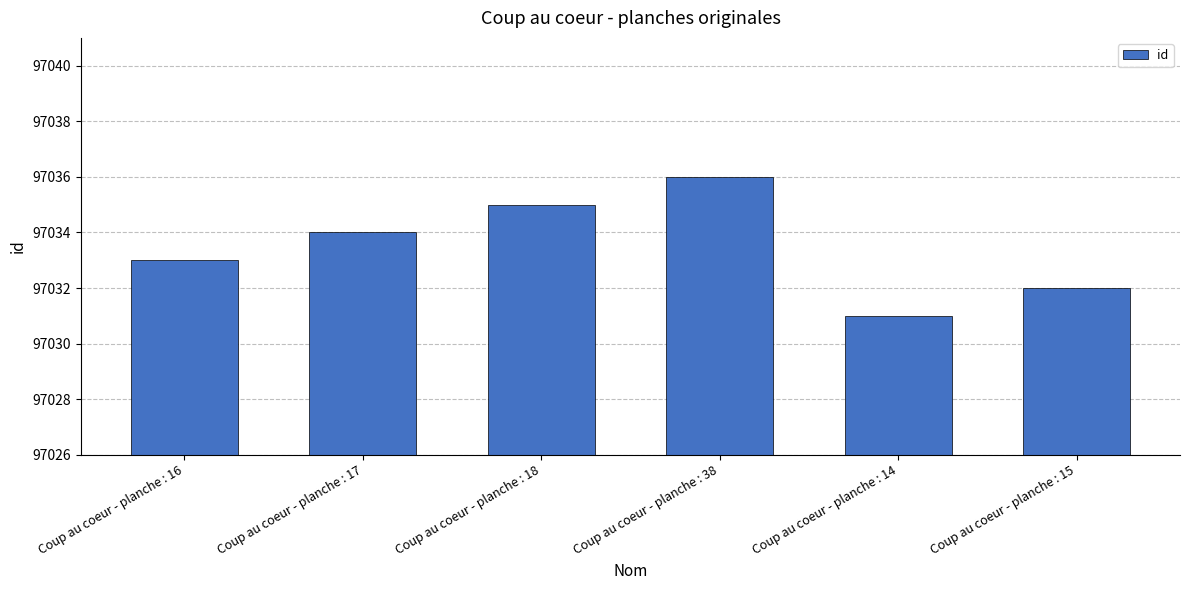

List the labels in order of value, smallest first.

Coup au coeur - planche : 14, Coup au coeur - planche : 15, Coup au coeur - planche : 16, Coup au coeur - planche : 17, Coup au coeur - planche : 18, Coup au coeur - planche : 38